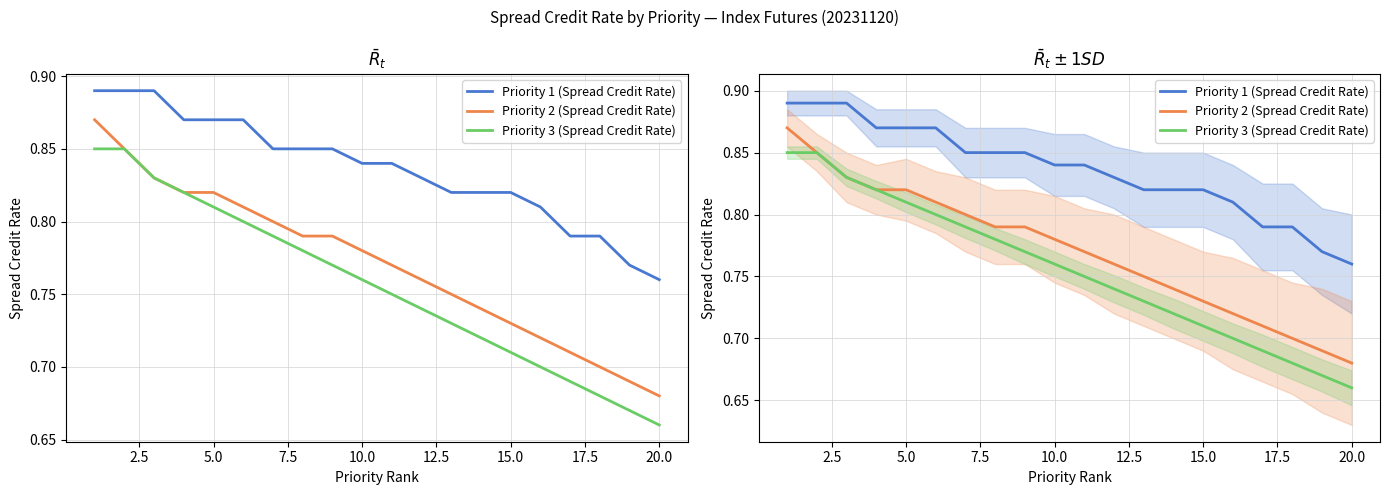

How many series are shown in this chart?

3